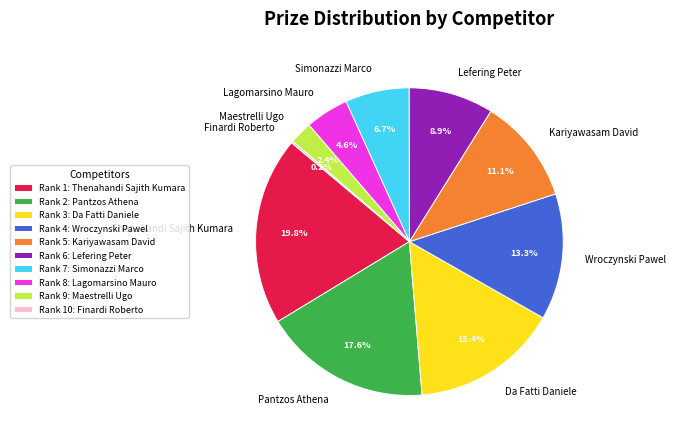

Which slice is the largest?

Thenahandi Sajith Kumara